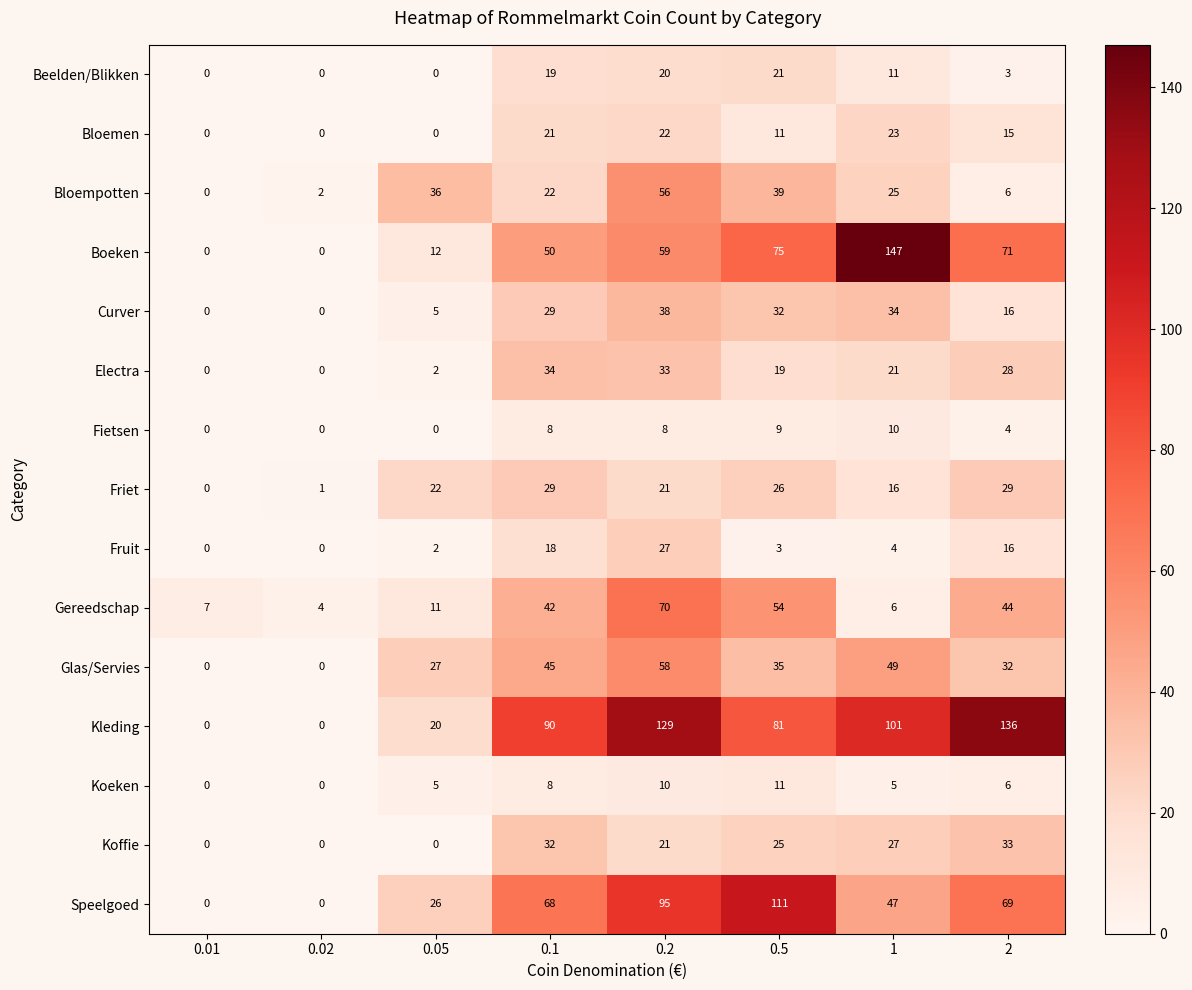

What value does the Bloemen series have at 0.2?

22